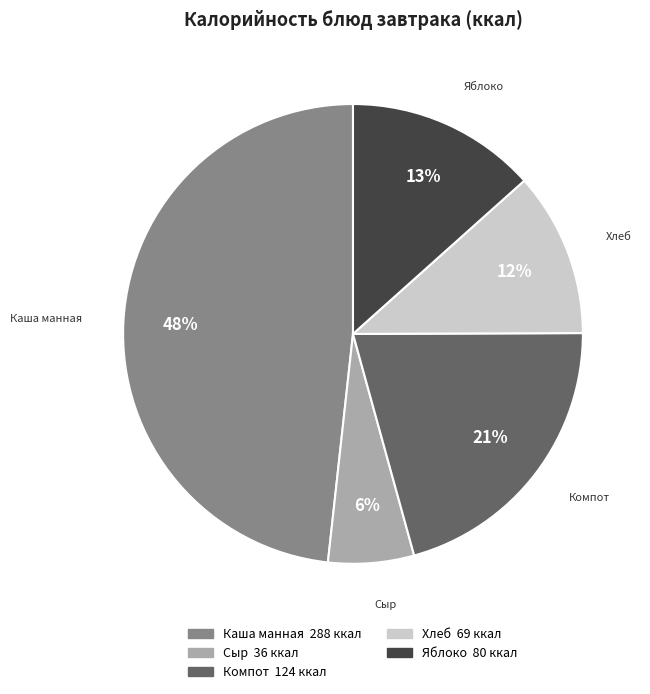

To the nearest percent, what is the difference between the largest and smallest slice percentages?

42%